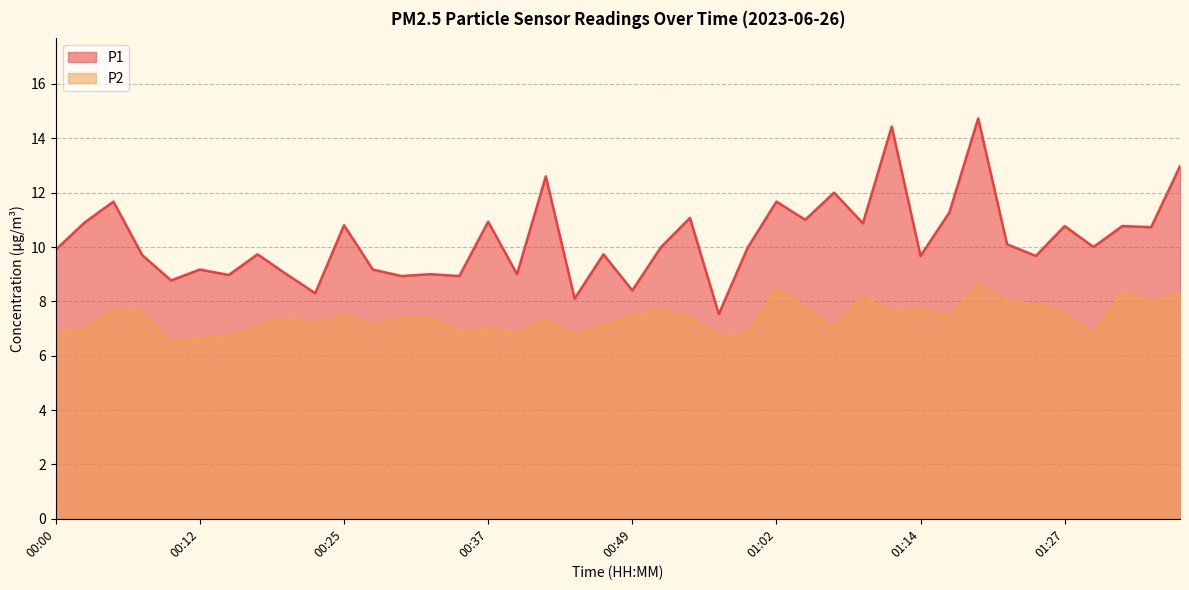

How many values in the P2 series exceed 7?

27